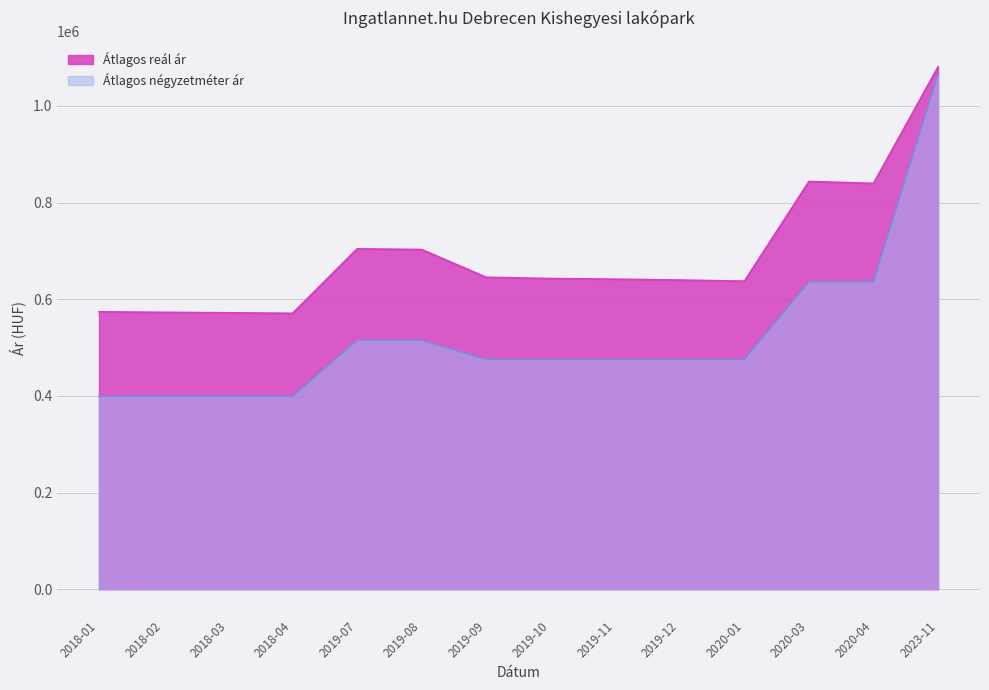

The value of Átlagos reál ár at 2018-02 is 872821. True or false?

False